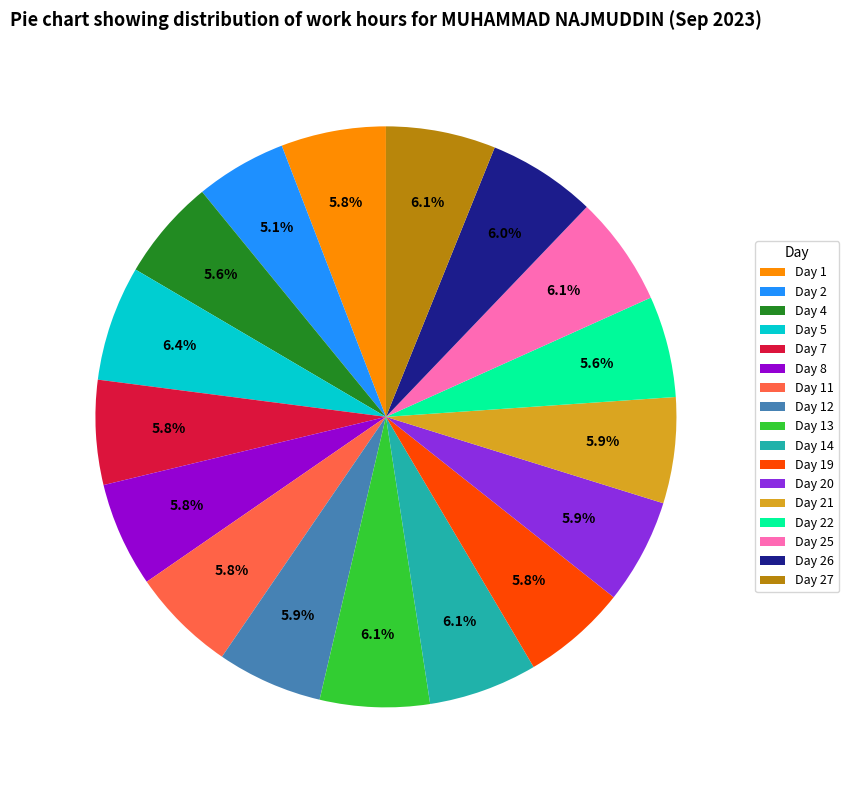

What percentage is the Day 26 slice, to the nearest percent?

6%